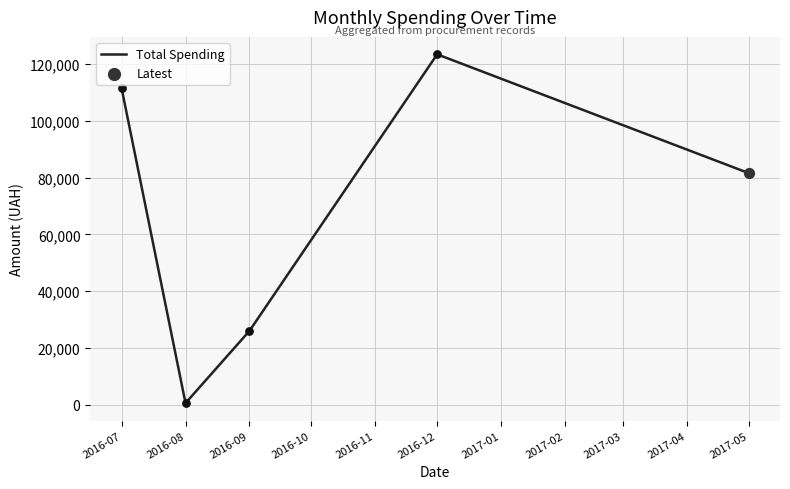

Between 2016-07 and 2017-05, which is larger?

2016-07